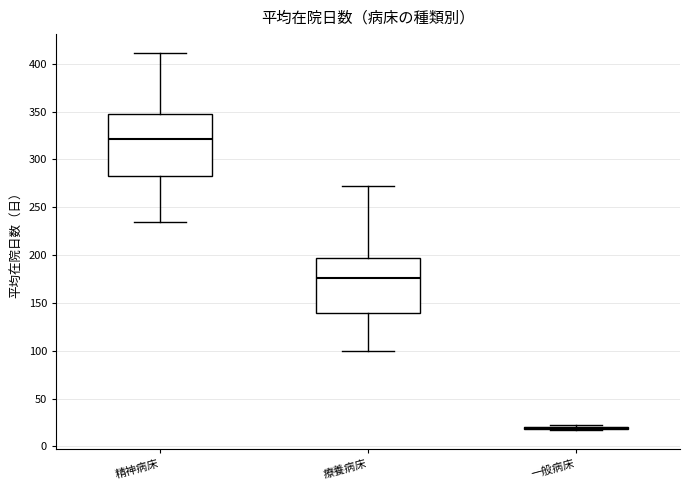

Reading left to right, transcribe this box plot: for each box, give where its median line is, the range the box spans, and where its two whiskers end, as read against the y-axis. The values are not printed on the chart, so give them approximately, as read against the axis.

精神病床: median 320, box 280 to 350, whiskers 235 to 410
療養病床: median 175, box 140 to 195, whiskers 100 to 275
一般病床: box collapsed to a line at 20, whiskers 15 to 20